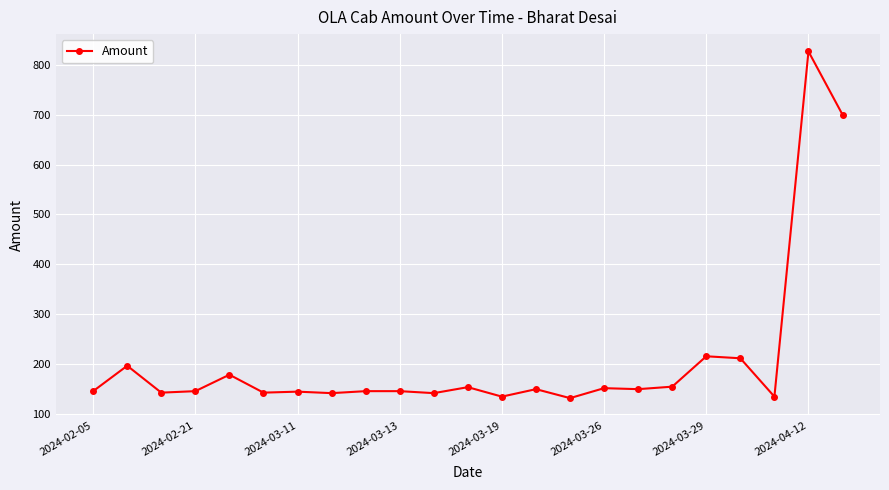

True or false: the data has more than 2 interior local peaks.

True